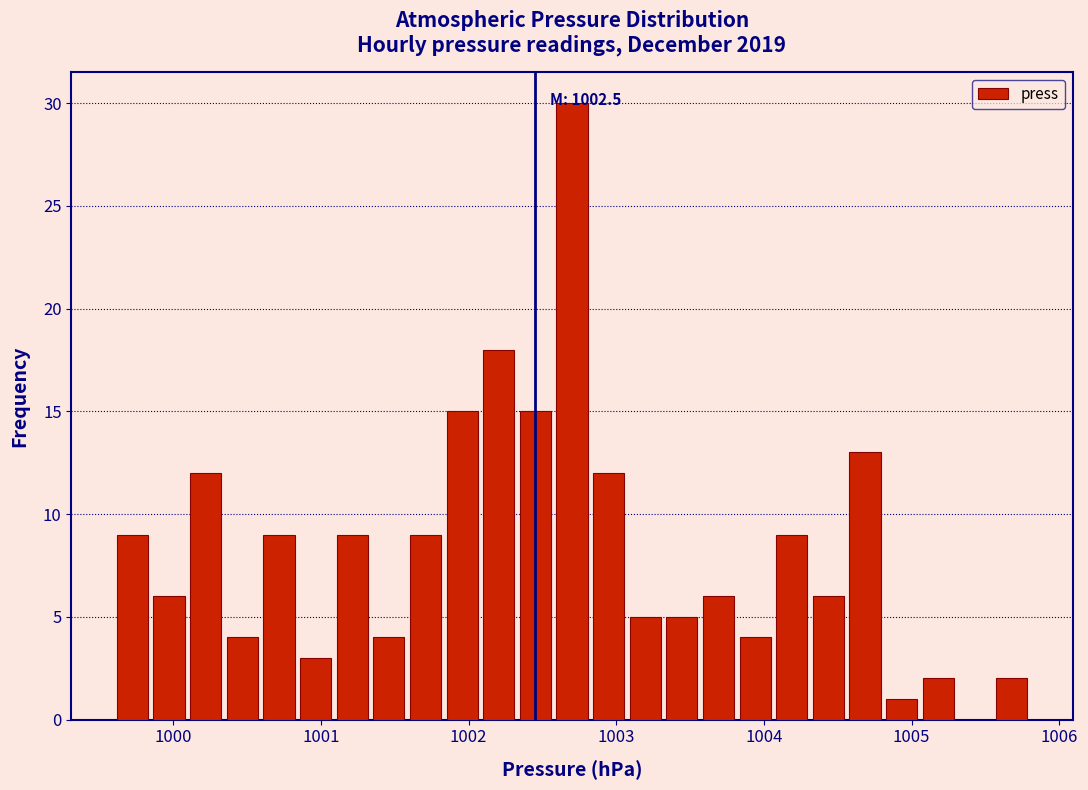

Around what value on the x-axis is the tallest bar? Give the approximate position of its centre, as read against the axis.

1002.7